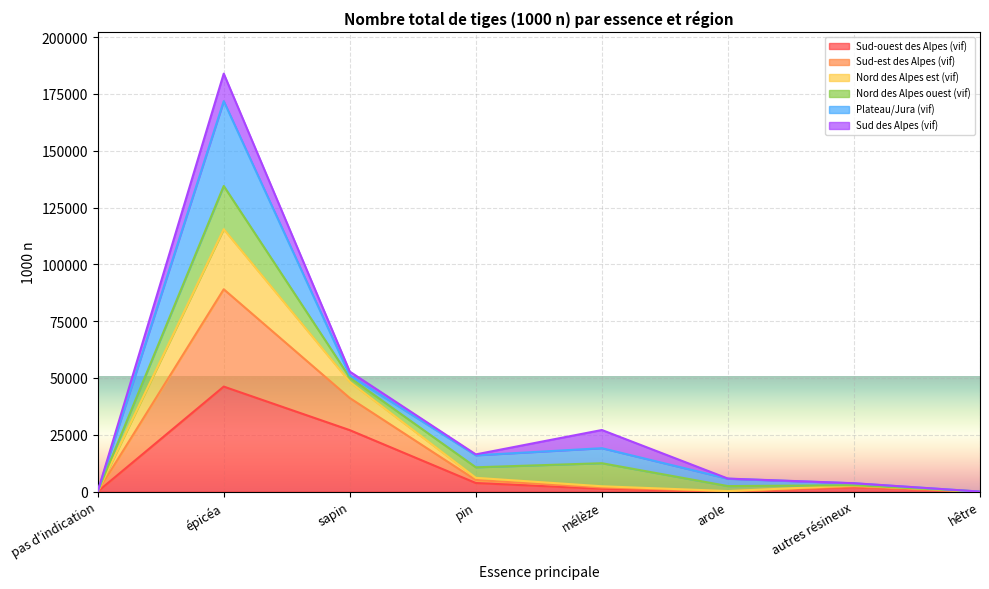

What is the average value of the Sud-ouest des Alpes (vif) series?

10028